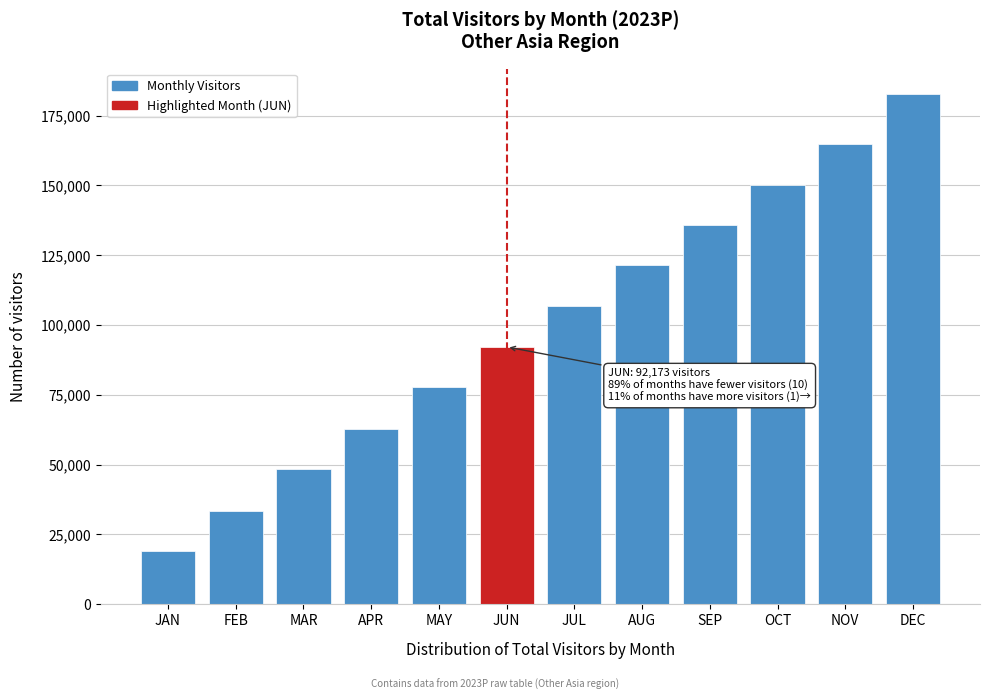

Reading left to right, list all the values displayed in this chart.

JAN=18924.2	FEB=33480.9	MAR=48339.7	APR=62847.0	MAY=77742.6	JUN=92173.4	JUL=106977.9	AUG=121551.5	SEP=135886.3	OCT=150064.6	NOV=164895.0	DEC=182690.4